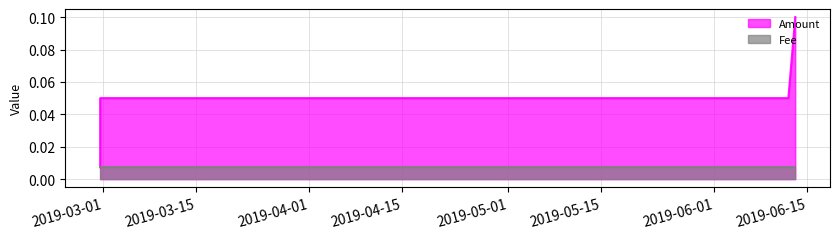

How many data points does each series have?

4